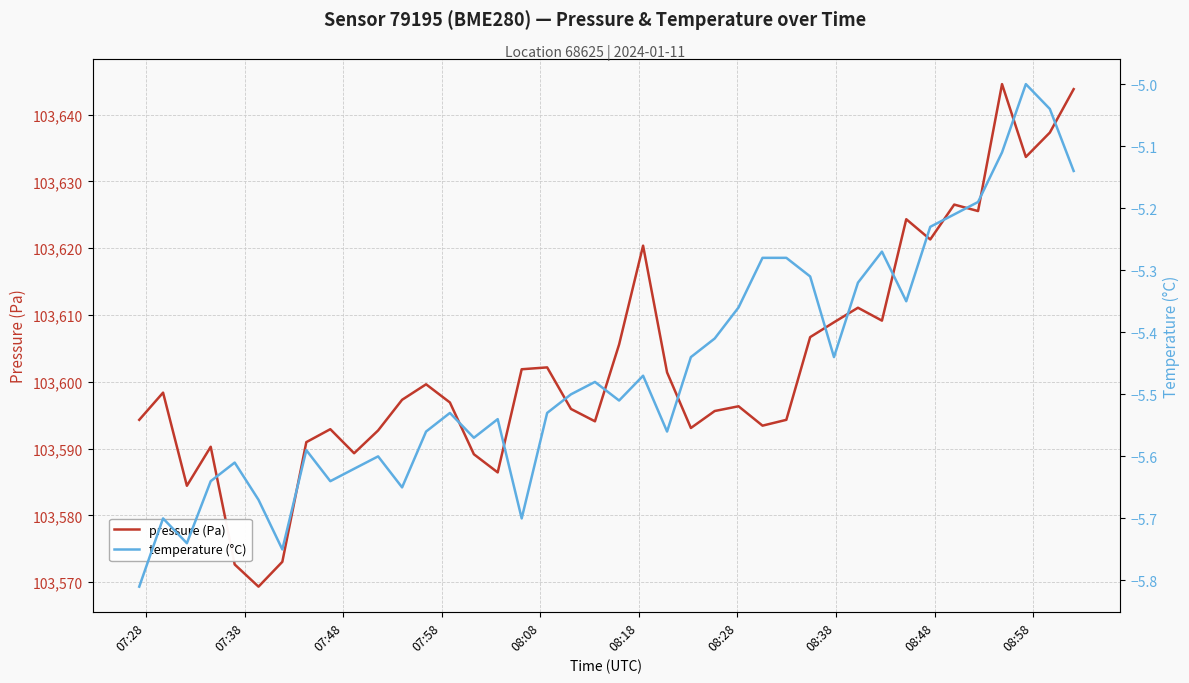

What is the lowest value of the pressure (Pa) series?

103569.3